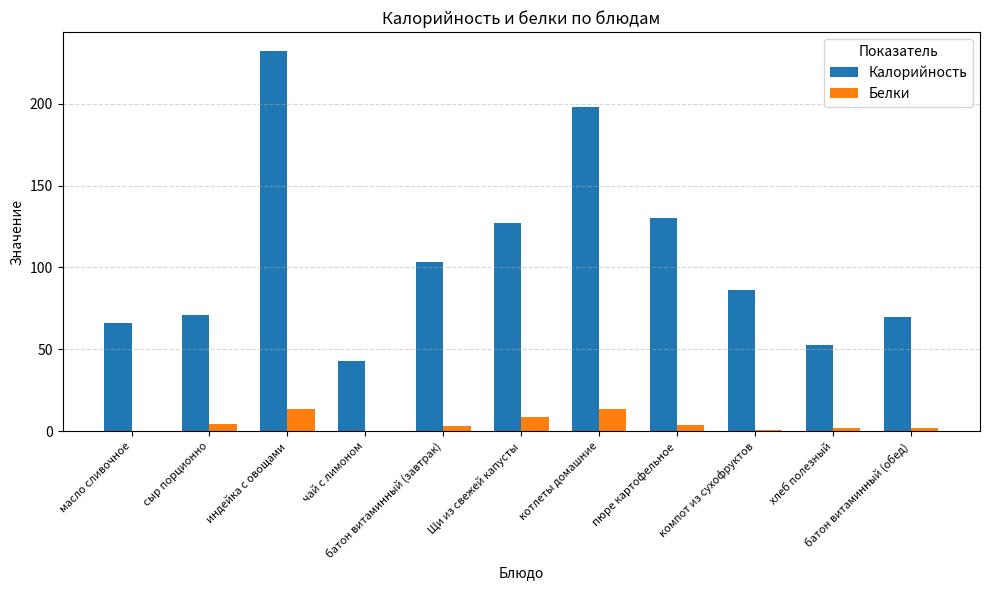

What is the maximum value shown in the chart?

232.0